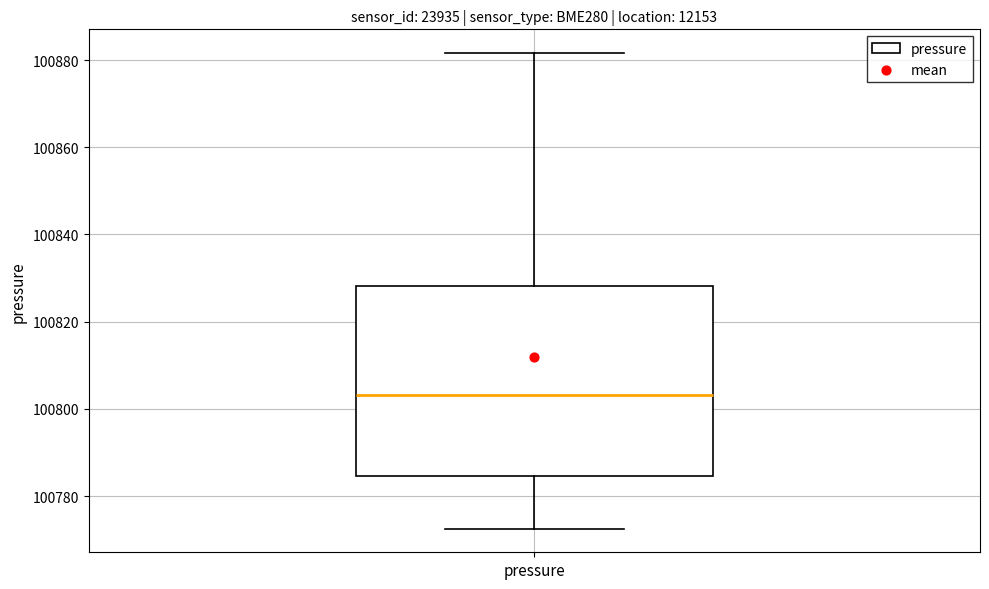

Where does the lower whisker of the box for pressure end on the y-axis? The values are not printed on the chart, so give them approximately, as read against the axis.

100772